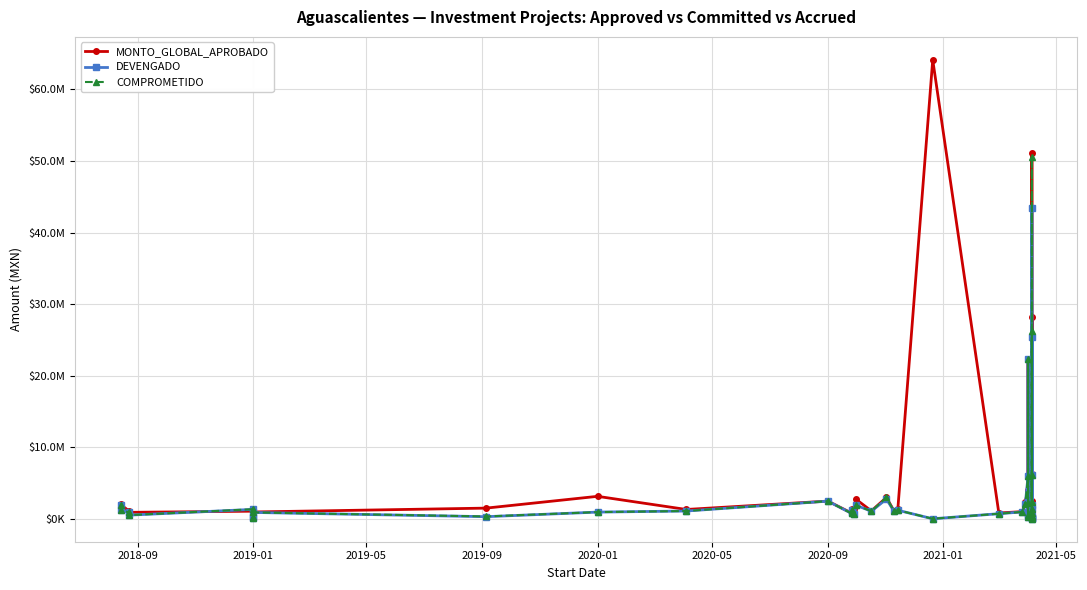

What is the average value of the DEVENGADO series?

3430194.9